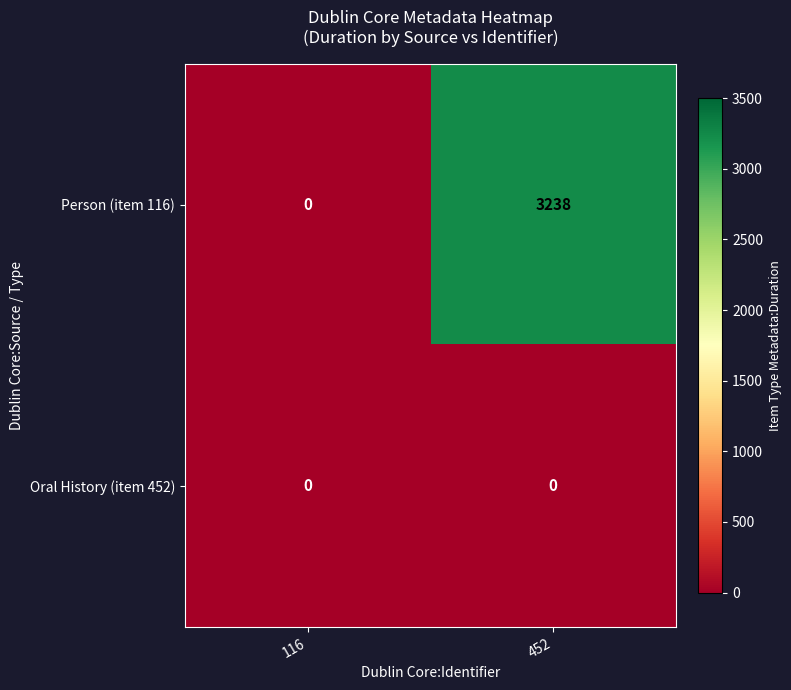

Which series has the largest total across all categories?

Person (item 116)